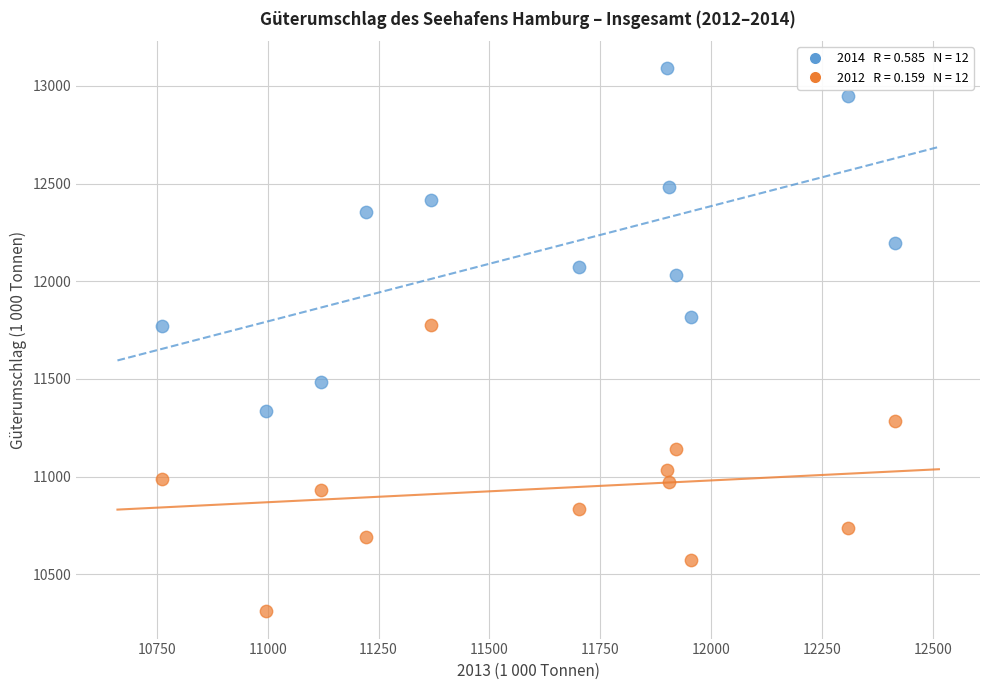

Across all data points, what is the range of Y values (max minus min)?

2779.9